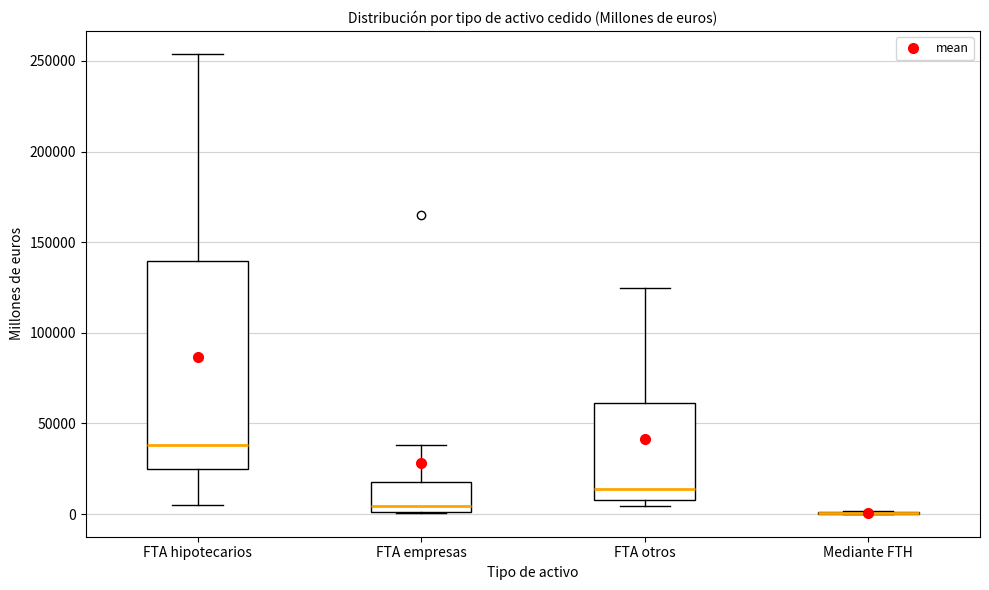

Reading left to right, read every box against the y-axis: the position of its median line, the range the box covers, and the ends of its whiskers. The values are not printed on the chart, so give them approximately, as read against the axis.

FTA hipotecarios: median 40000, box 25000 to 140000, whiskers 5000 to 255000
FTA empresas: median 5000, box 0 to 20000, whiskers 0 to 40000
FTA otros: median 15000, box 10000 to 60000, whiskers 5000 to 125000
Mediante FTH: box collapsed to a line at 0, whiskers 0 to 0